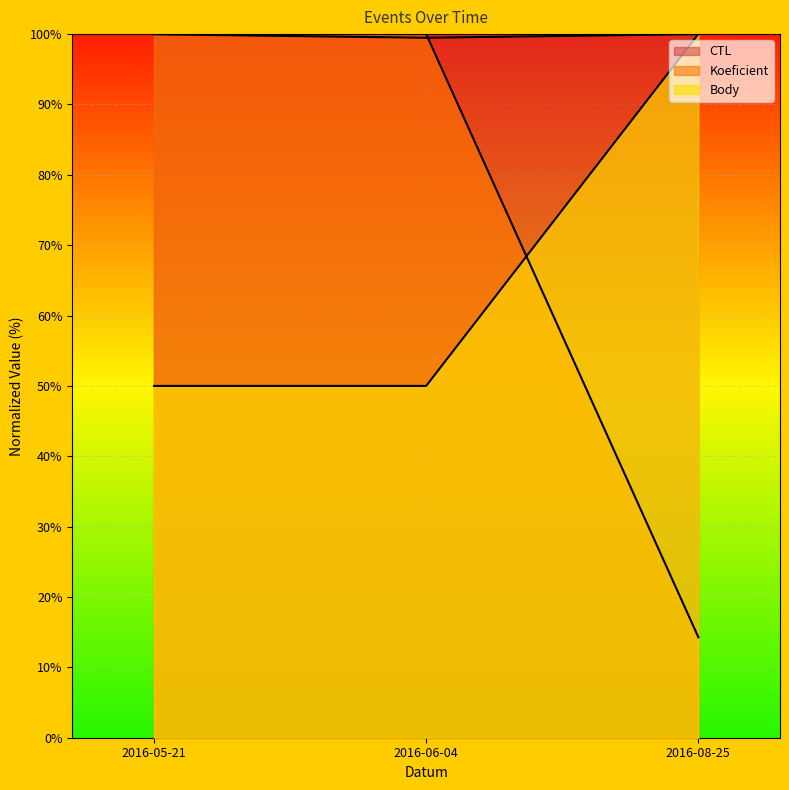

What are all the series names shown in the legend?

CTL, Koeficient, Body